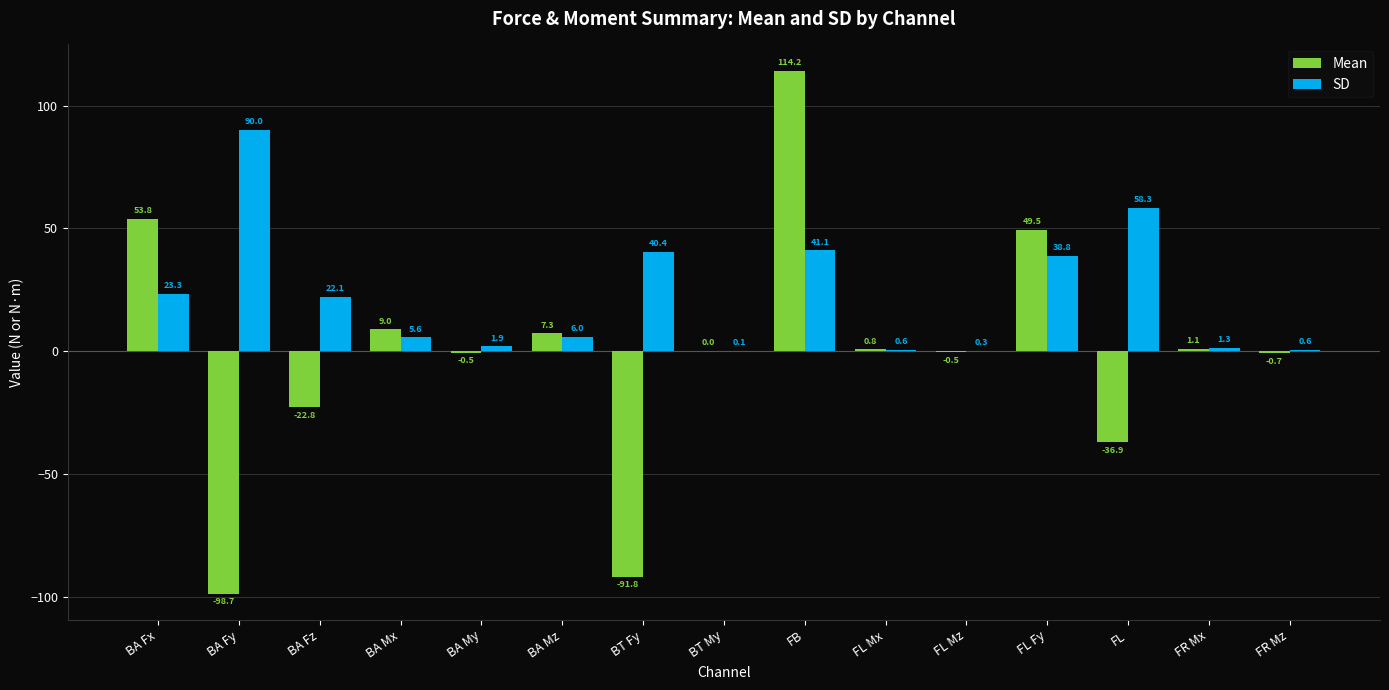

How many data points does each series have?

15